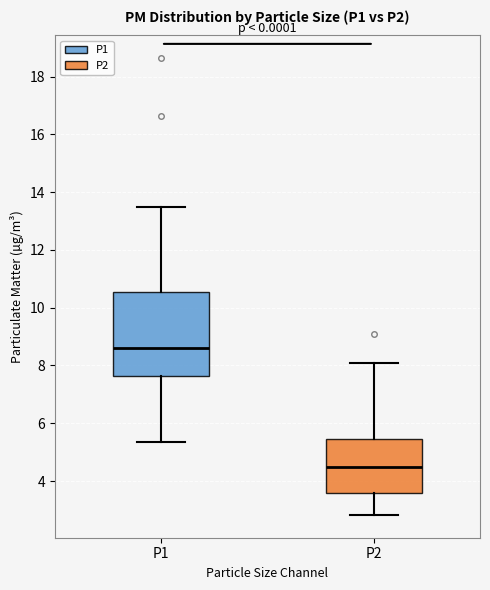

Where is the upper edge of the box for P1 on the y-axis? The values are not printed on the chart, so give them approximately, as read against the axis.

10.6